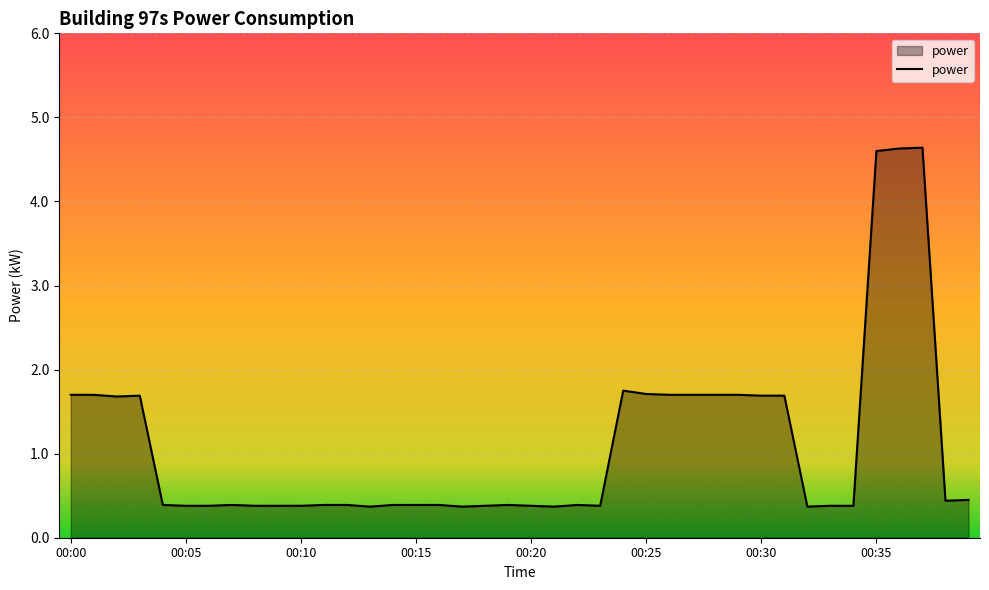

What is the greatest value displayed?

4.6